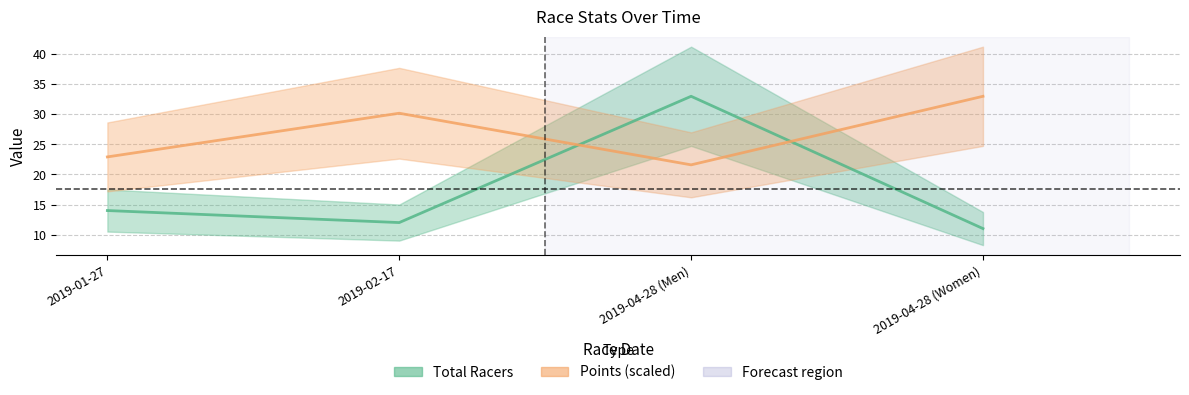

At which category does Total Racers reach its first local peak?

2019-04-28 (Men)